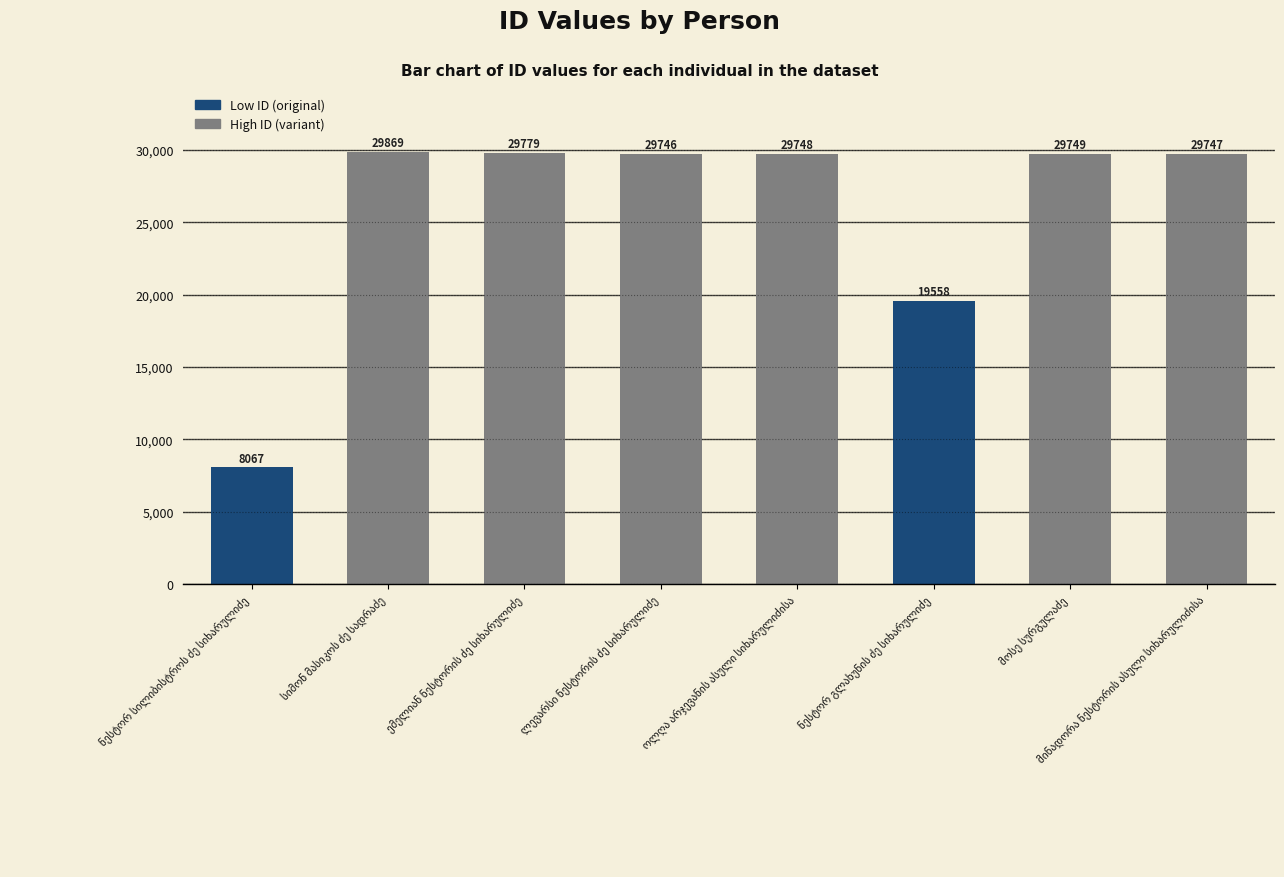

What is the greatest value displayed?

29869